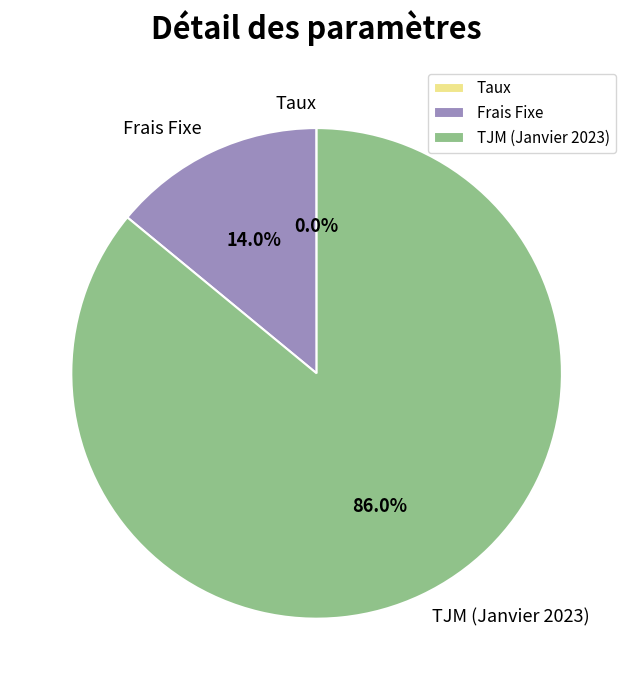

What is the ratio of the value at TJM (Janvier 2023) to the value at Frais Fixe?

6.1